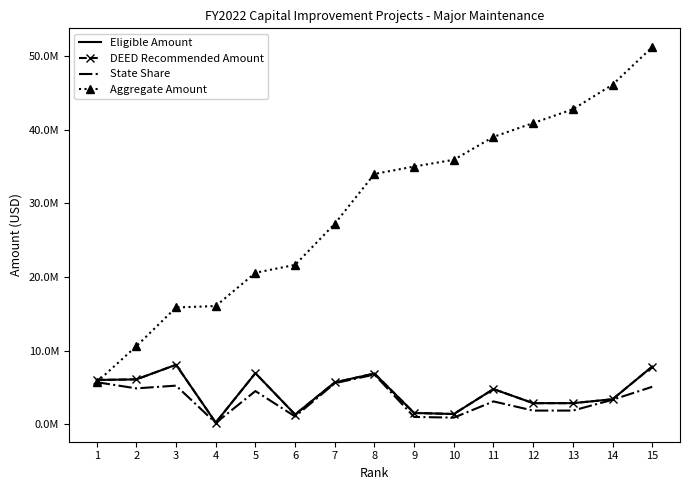

At which label does DEED Recommended Amount reach its minimum?

4